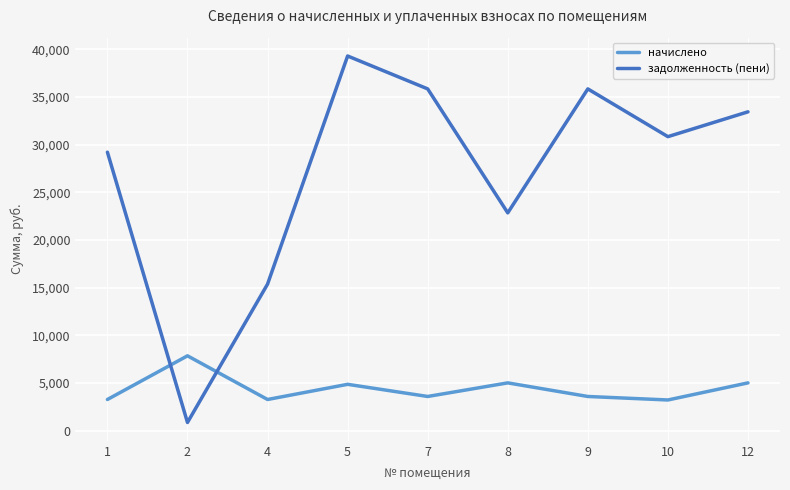

The value of начислено at 1 is 3283.2. True or false?

True